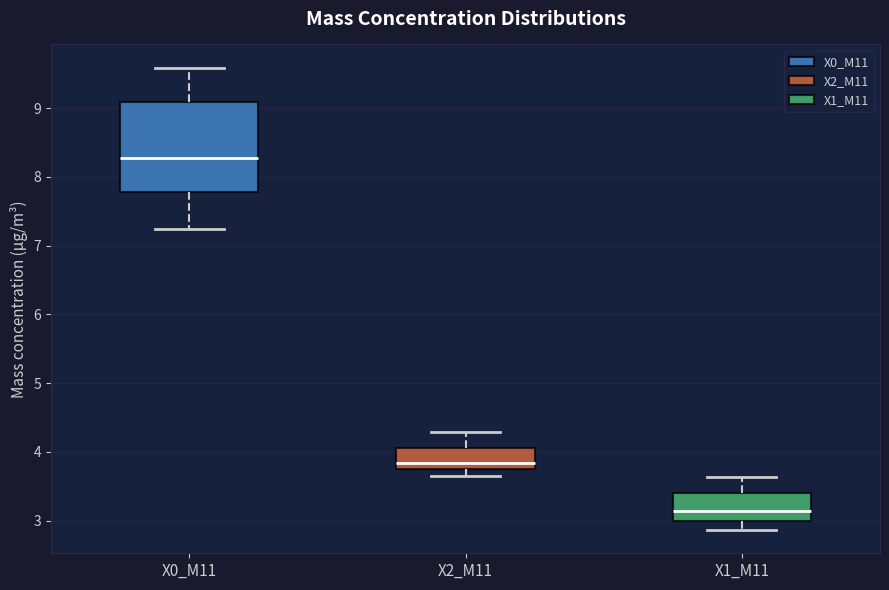

Which box's median line is the lowest?

X1_M11